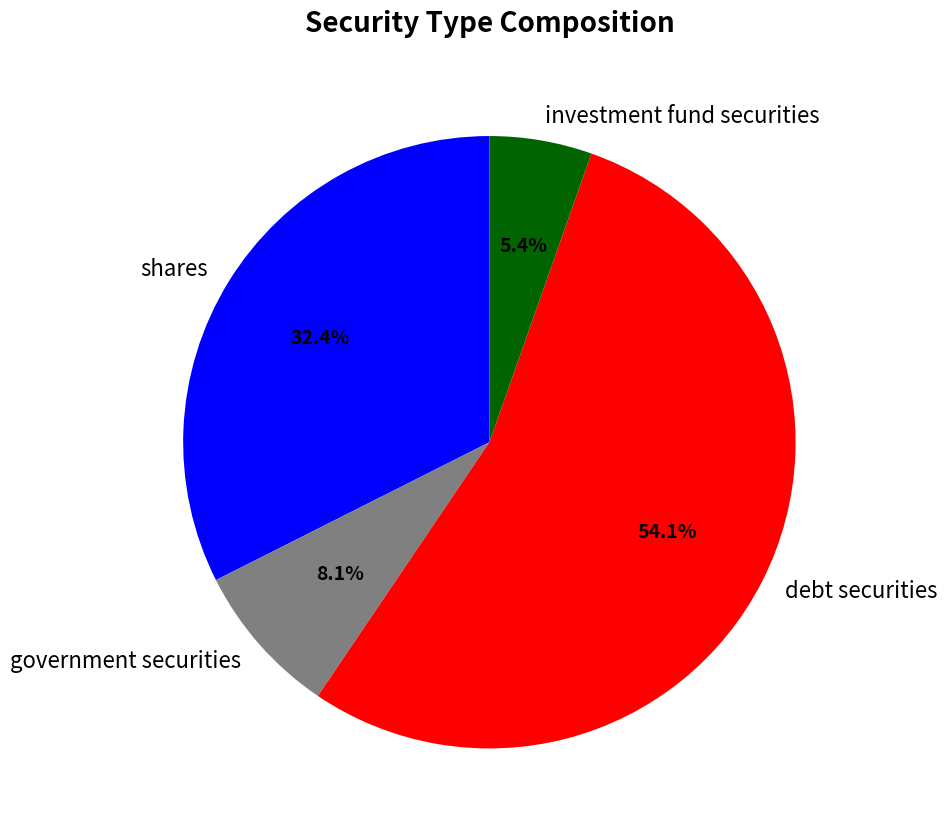

Approximately how many times larger is the value at debt securities compared to investment fund securities?

10.0